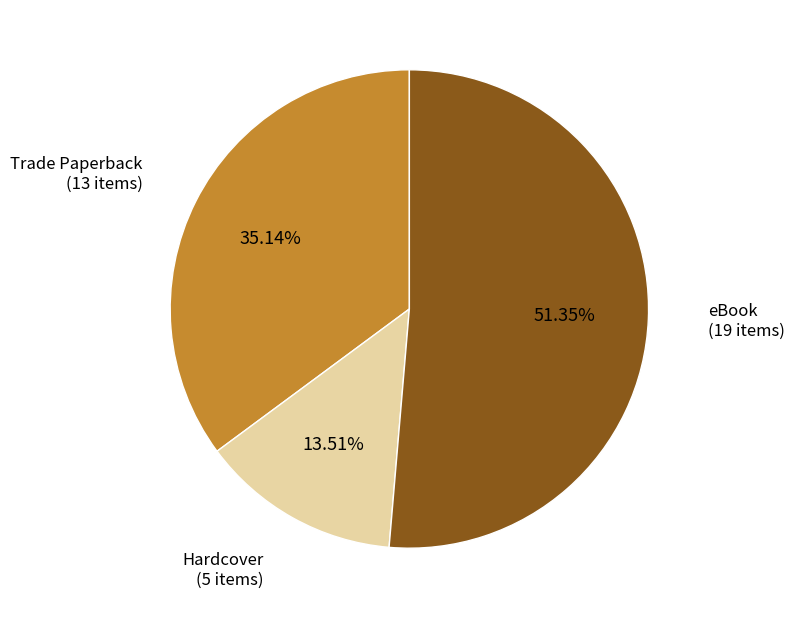

Is there any slice that represents more than half of the pie?

Yes